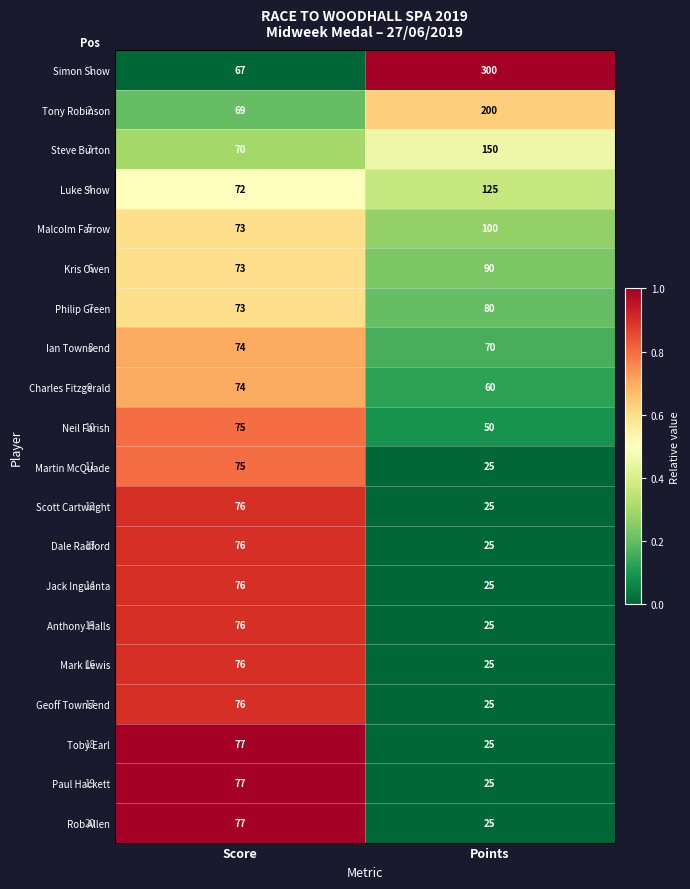

What is the total value across all series at Score?

1482